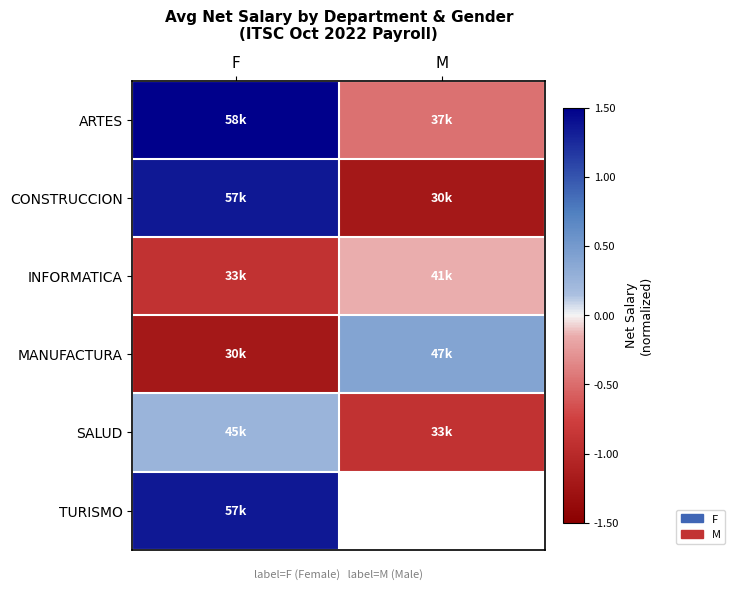

What is the greatest value displayed?

1.5